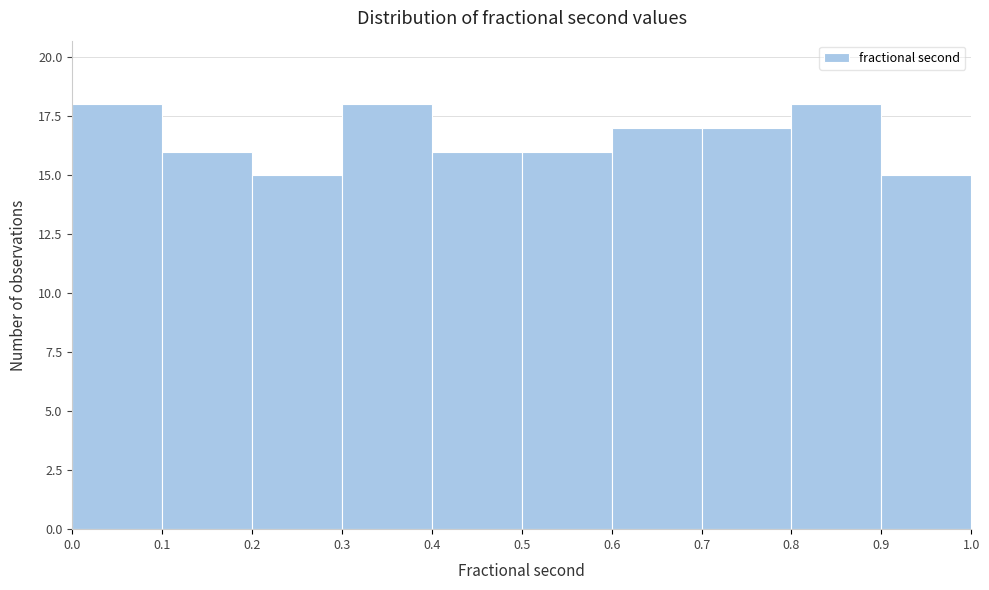

What is the height of the bar covering 0.7 to 0.8 on the x-axis? The values are not printed on the chart, so give them approximately, as read against the axis.

17